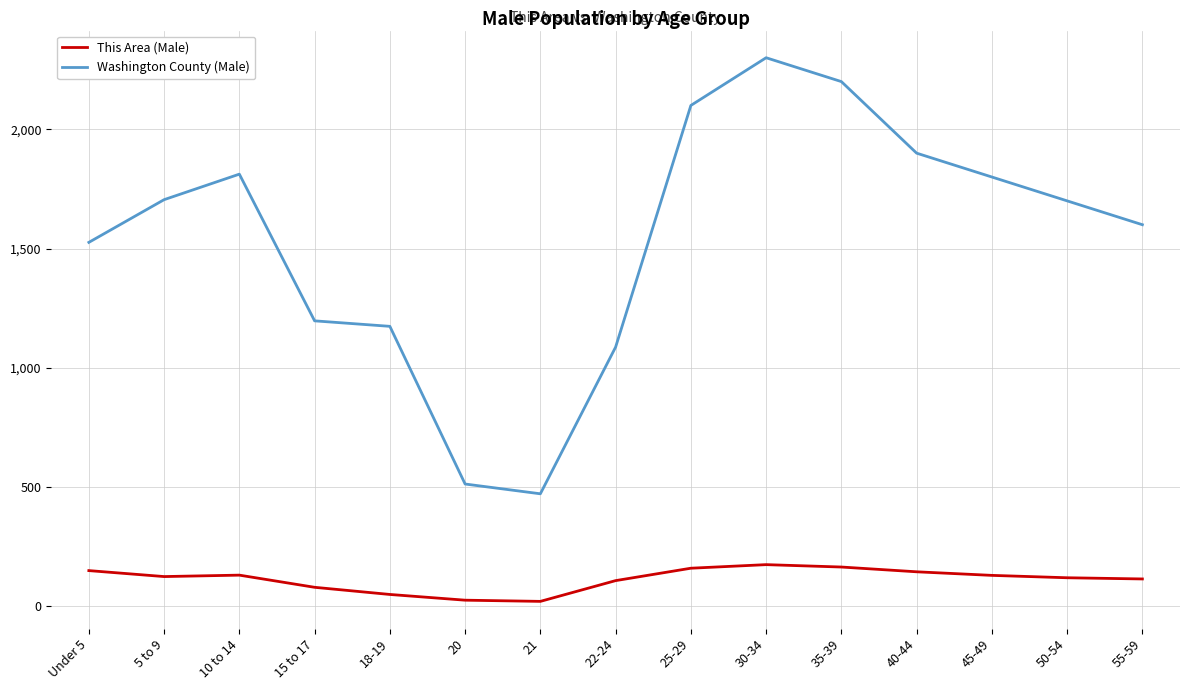

At how many categories does at least one series exceed 1945?

3